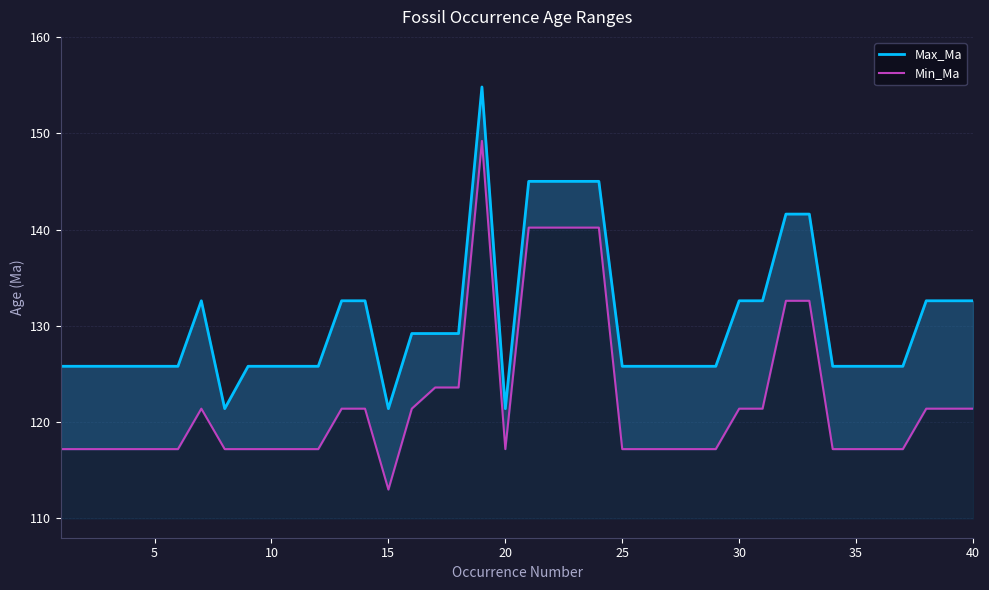

Which series has the largest total across all categories?

Max_Ma